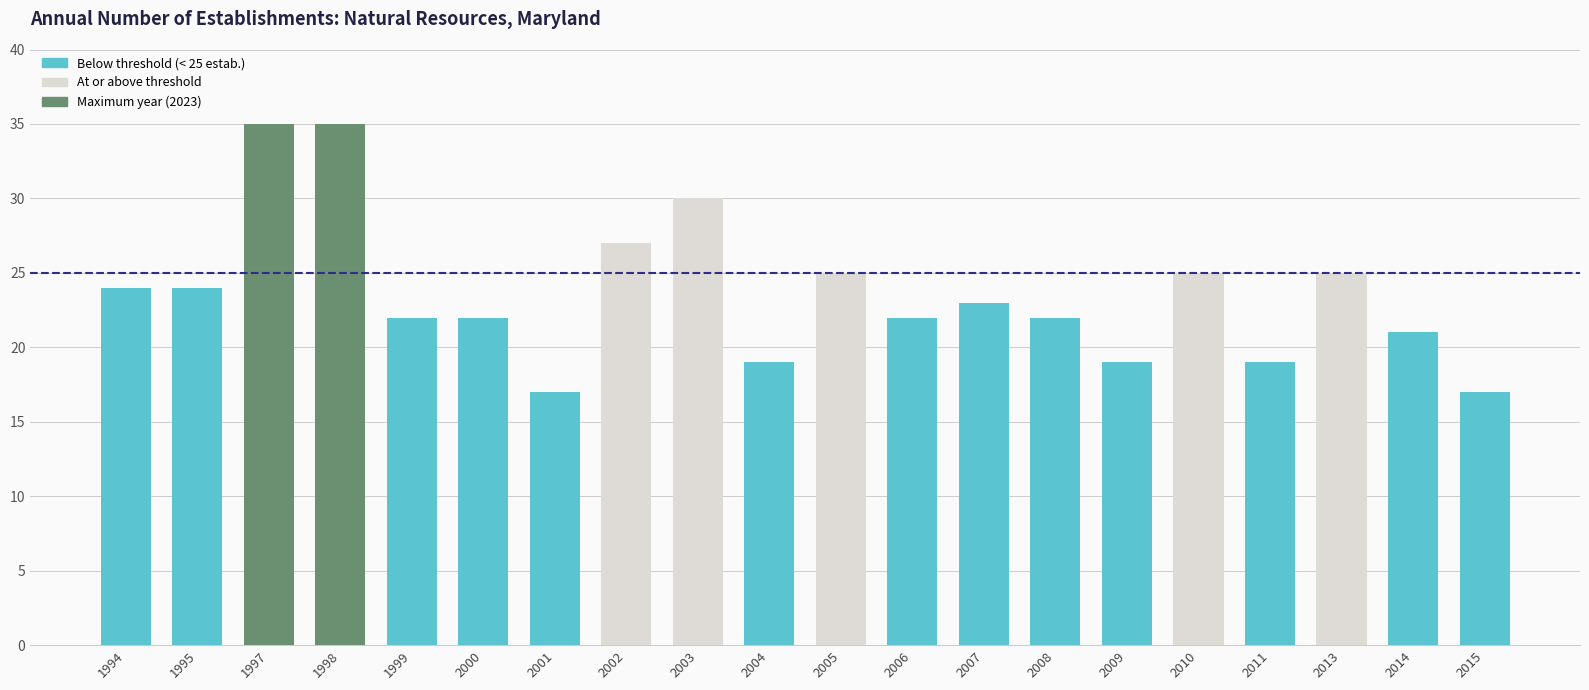

How many data points does each series have?

20